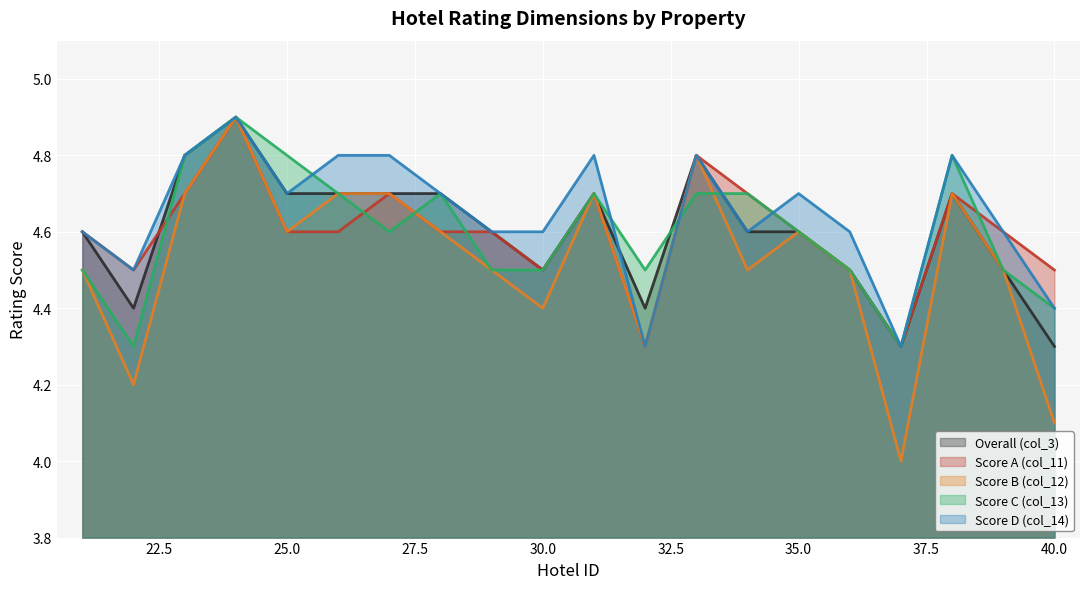

What is the value of the col_14 point at the 10th from the left?

4.6